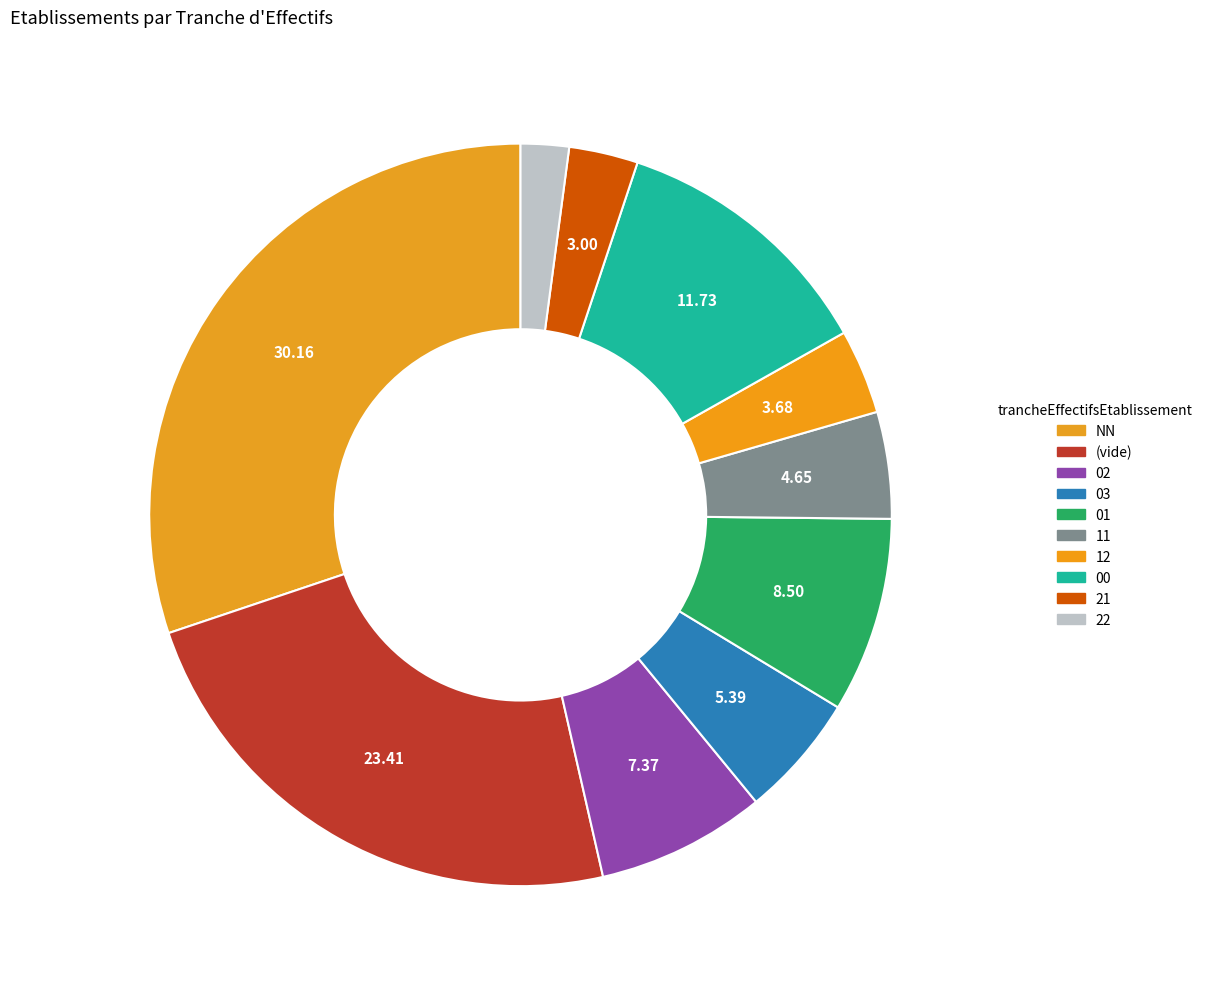

How many segments does this pie chart have?

10